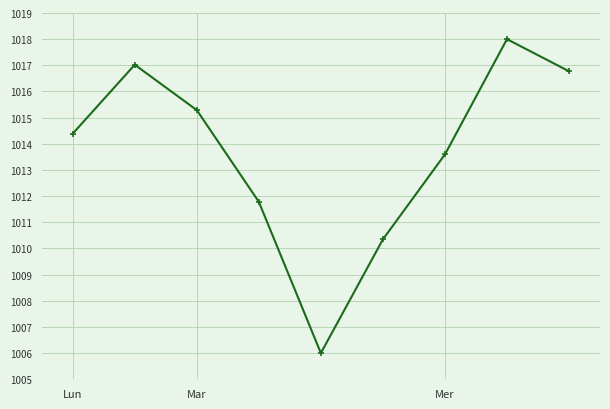

What is the difference between the maximum and minimum values?

12.0